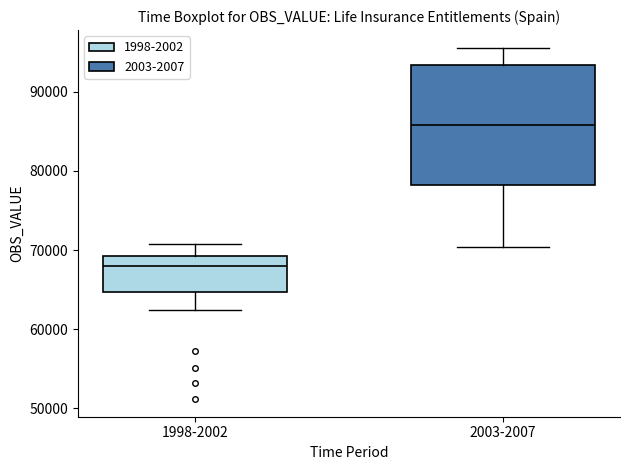

Where does the median line of the box for 1998-2002 sit on the y-axis? The values are not printed on the chart, so give them approximately, as read against the axis.

68000